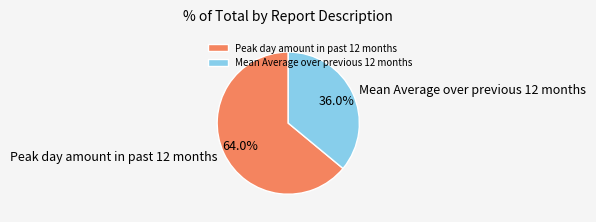

To the nearest percent, what is the difference between the Peak day amount in past 12 months and Mean Average over previous 12 months slice percentages?

28%